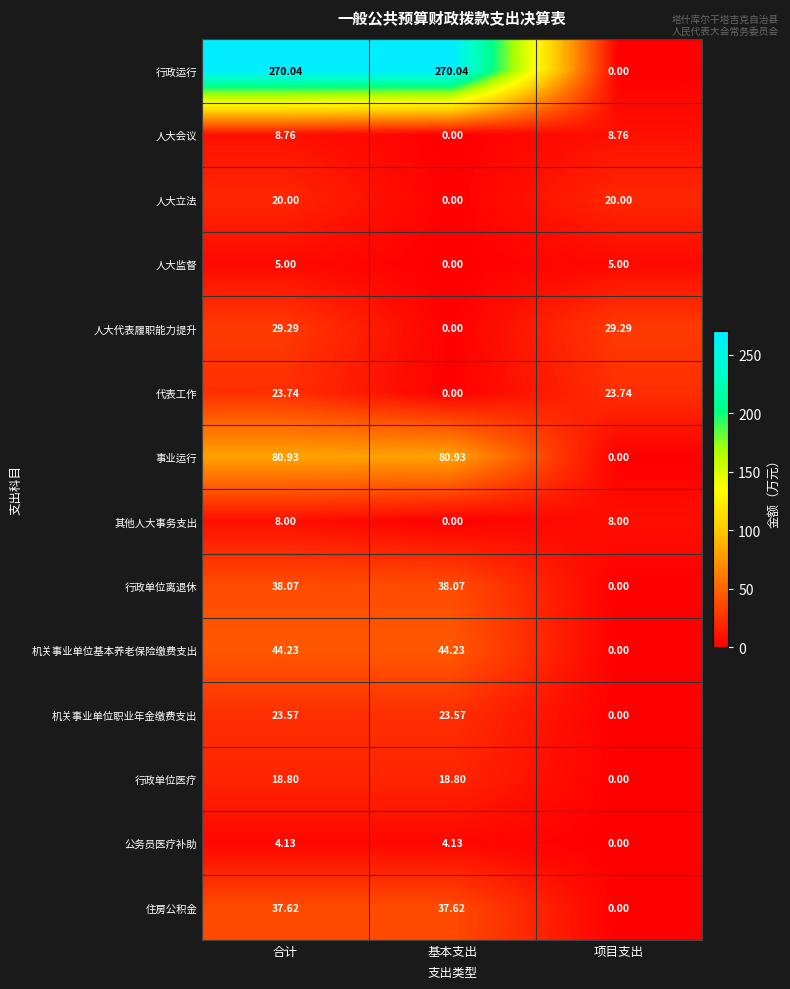

Where does the 机关事业单位基本养老保险缴费支出 series first go above 44?

合计